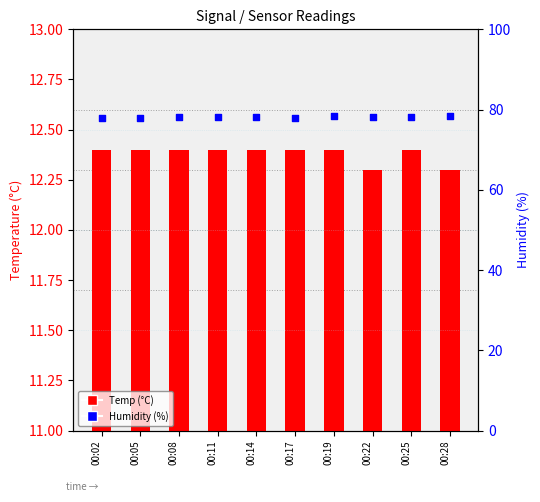

Which series has the largest total across all categories?

Humidity